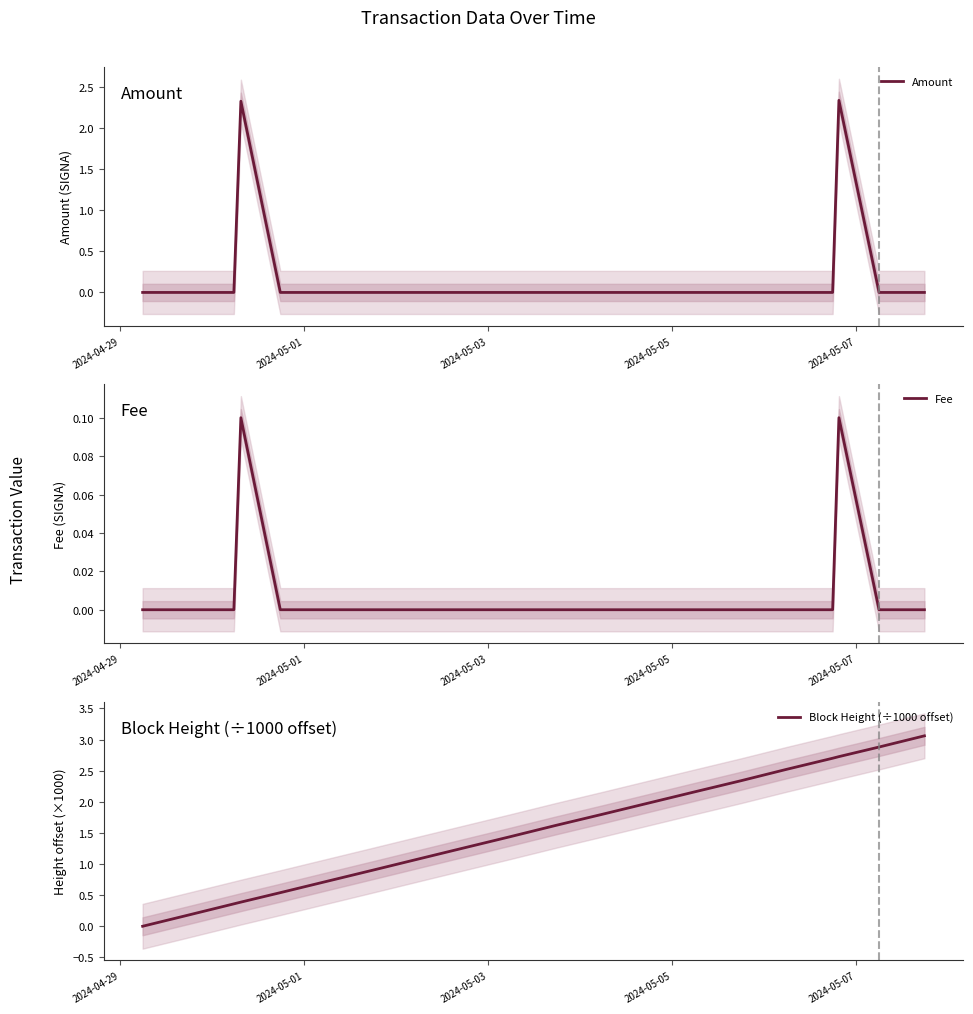

True or false: Block Height (÷1000 offset) and Amount intersect in this chart.

True